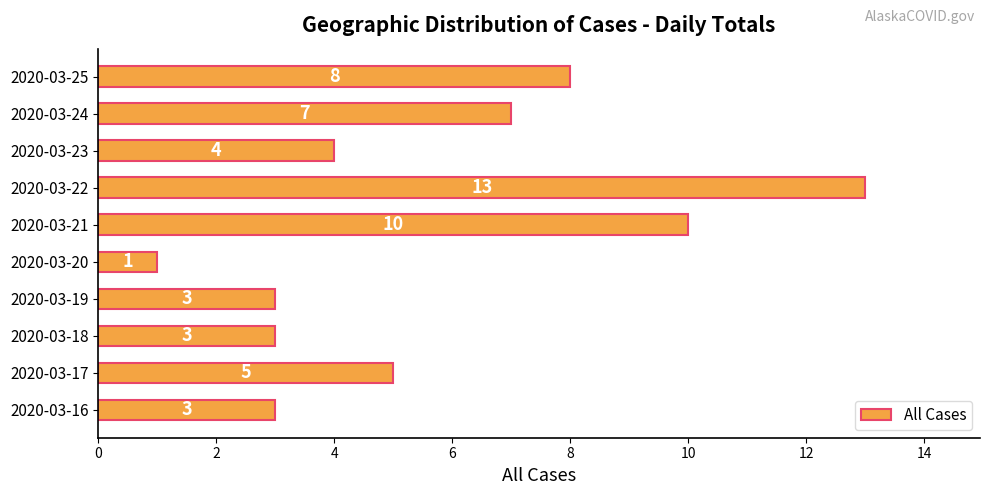

At which label is the value closest to 7?

2020-03-24